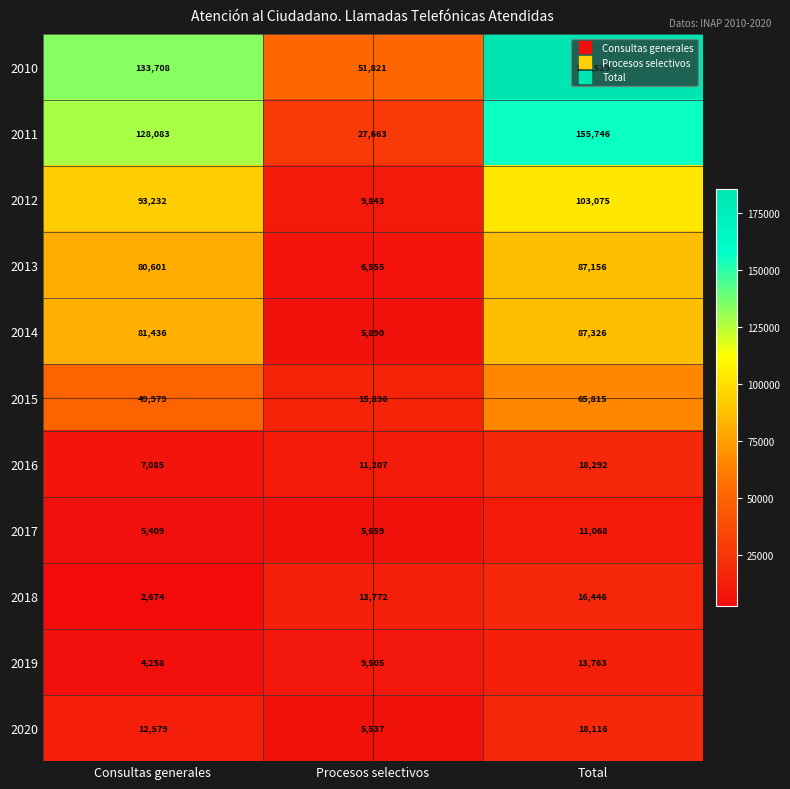

At which category does the chart reach its minimum across all series?

Consultas generales